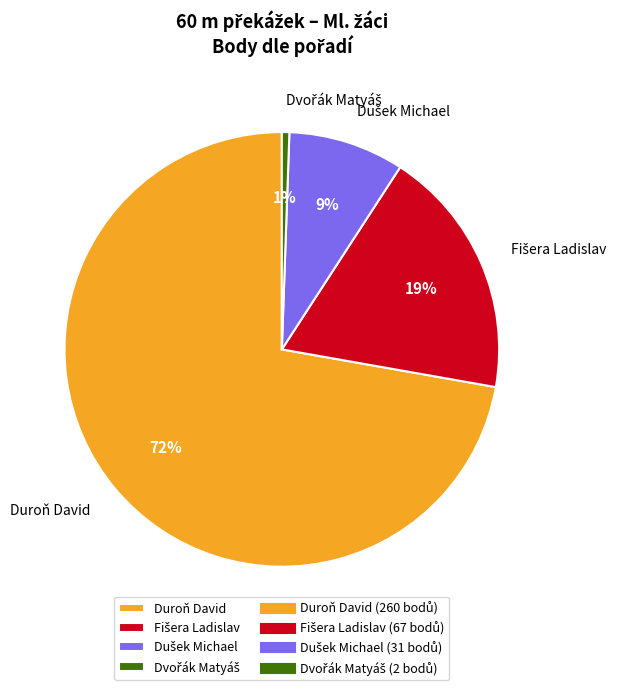

What is the majority slice?

Duroň David